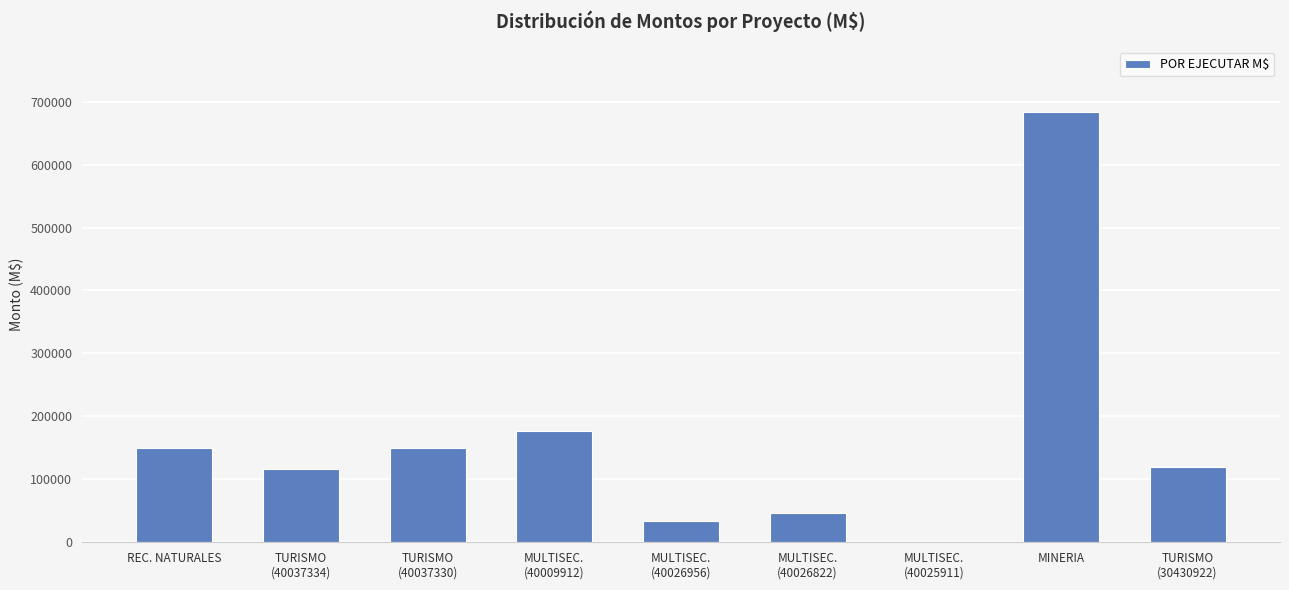

The chart shows a value of -396960.7 at MULTISEC.
(40025911). True or false?

False